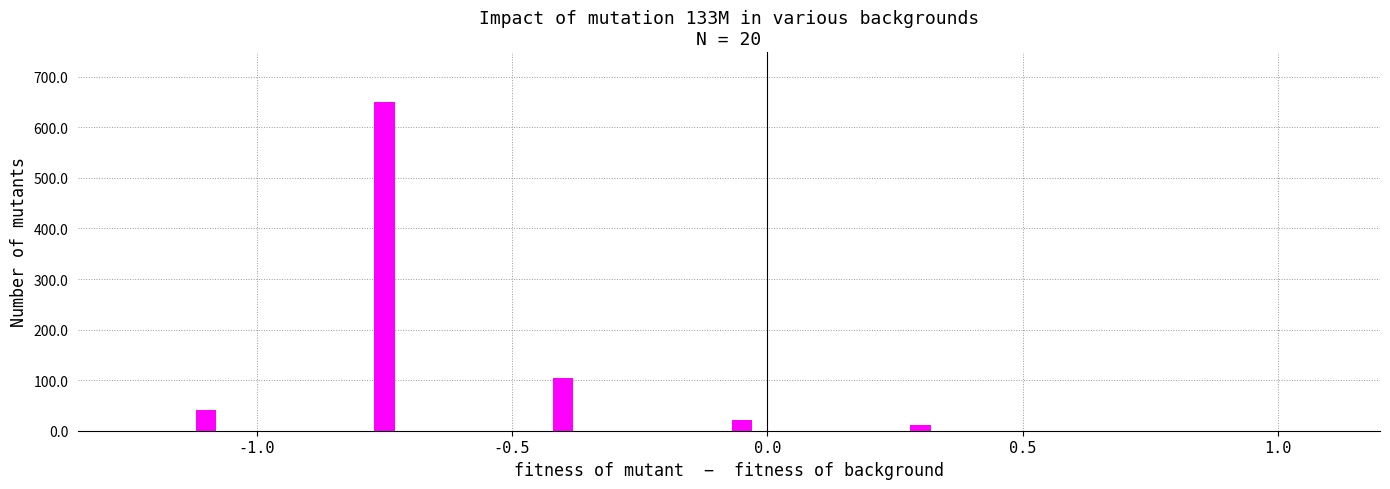

What is the value of the 3rd bar from the left?

105